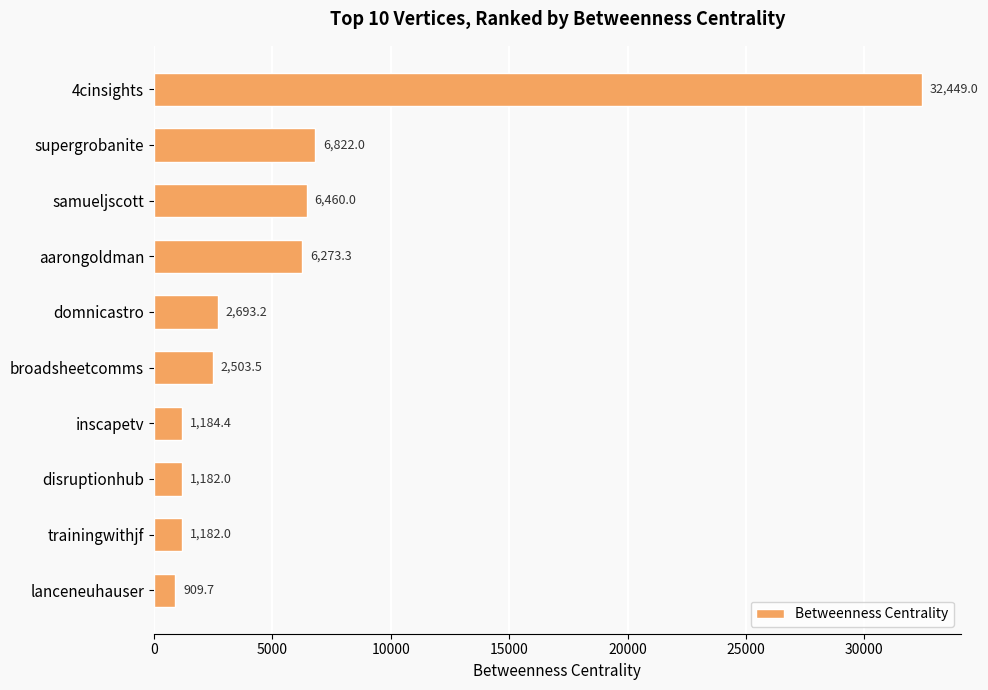

What is the minimum value shown in the chart?

909.7